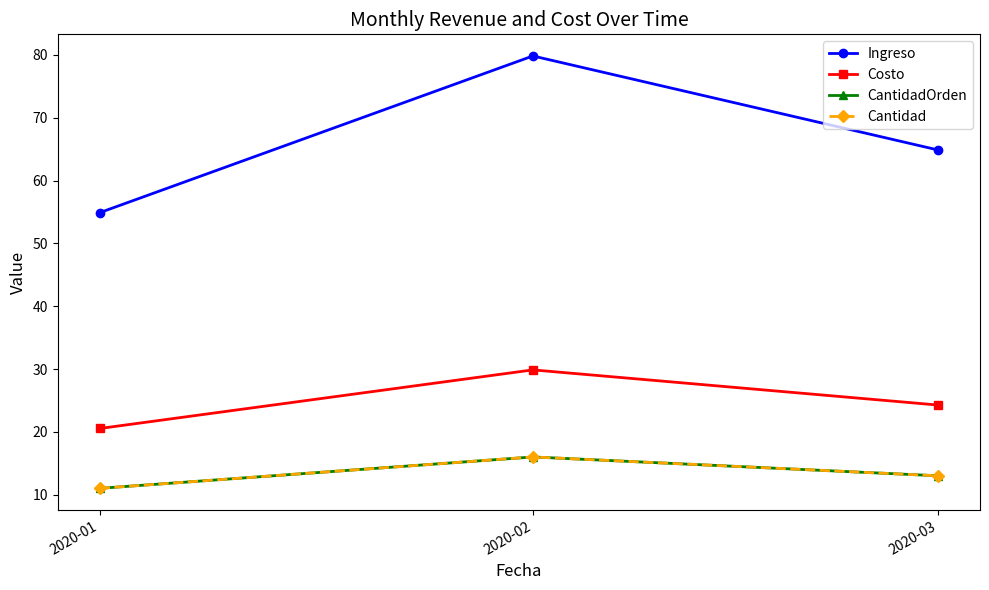

What is the value of the Cantidad point at the 3rd from the left?

13.0